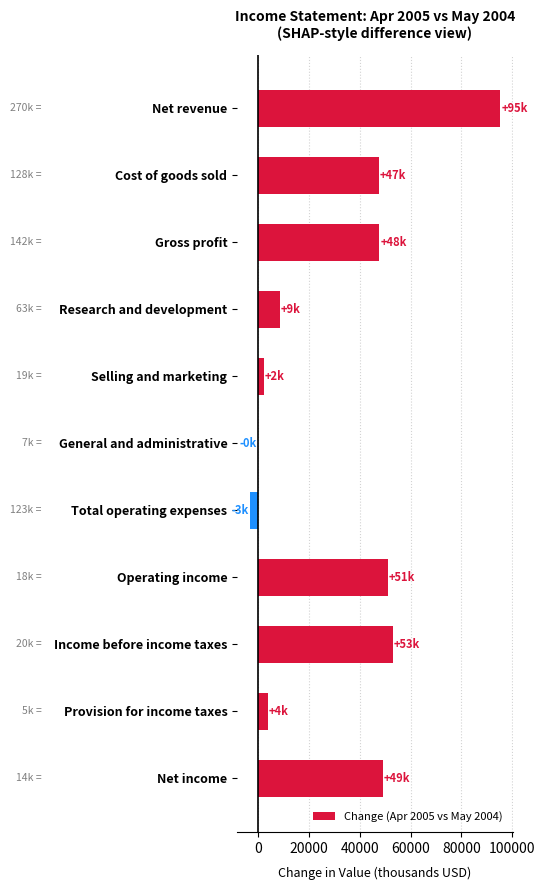

Which category has the highest value across all series?

Net revenue